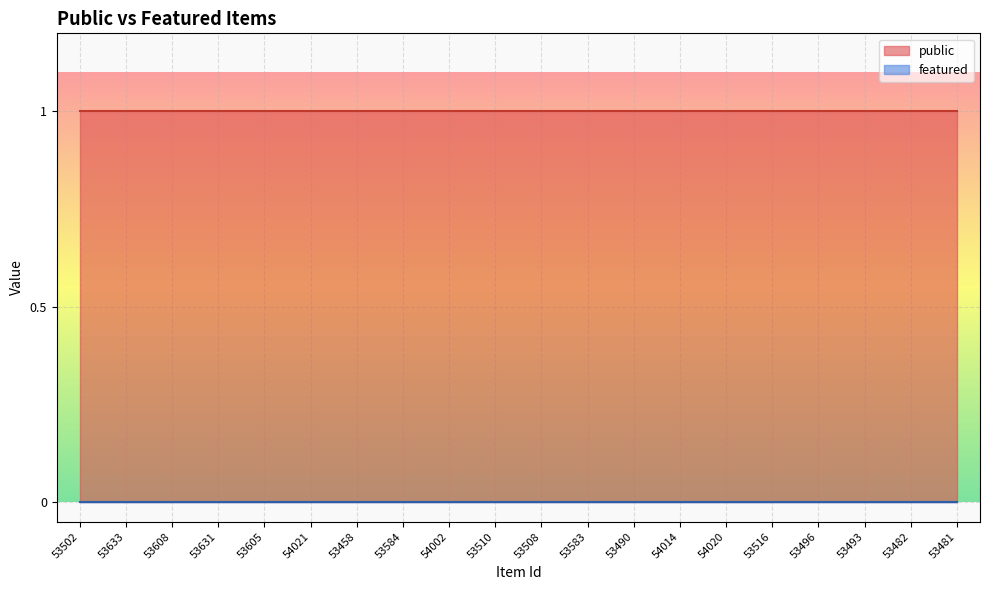

What is the label of the 1st point from the left?

53502